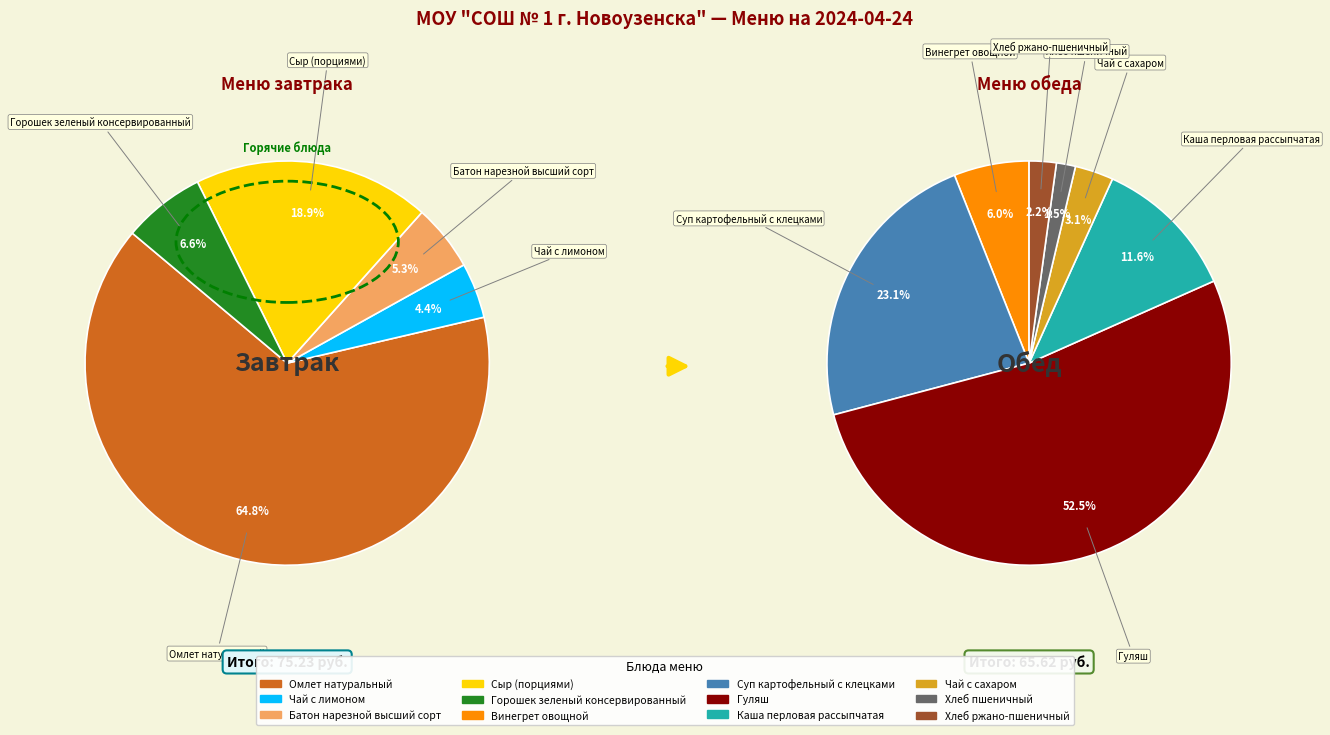

Which category has the biggest portion of the pie?

Омлет натуральный